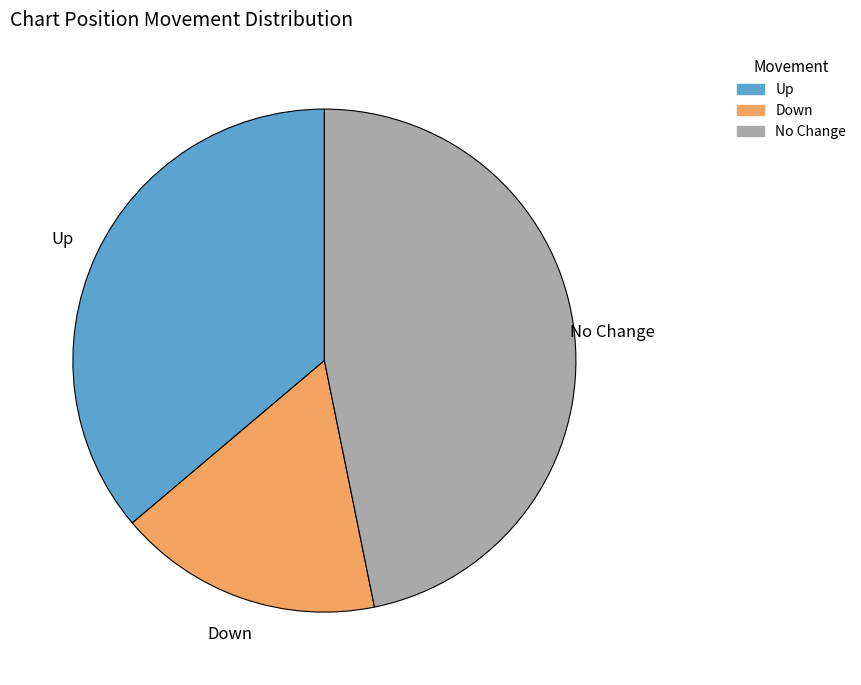

What is the smallest slice in the pie chart?

Down